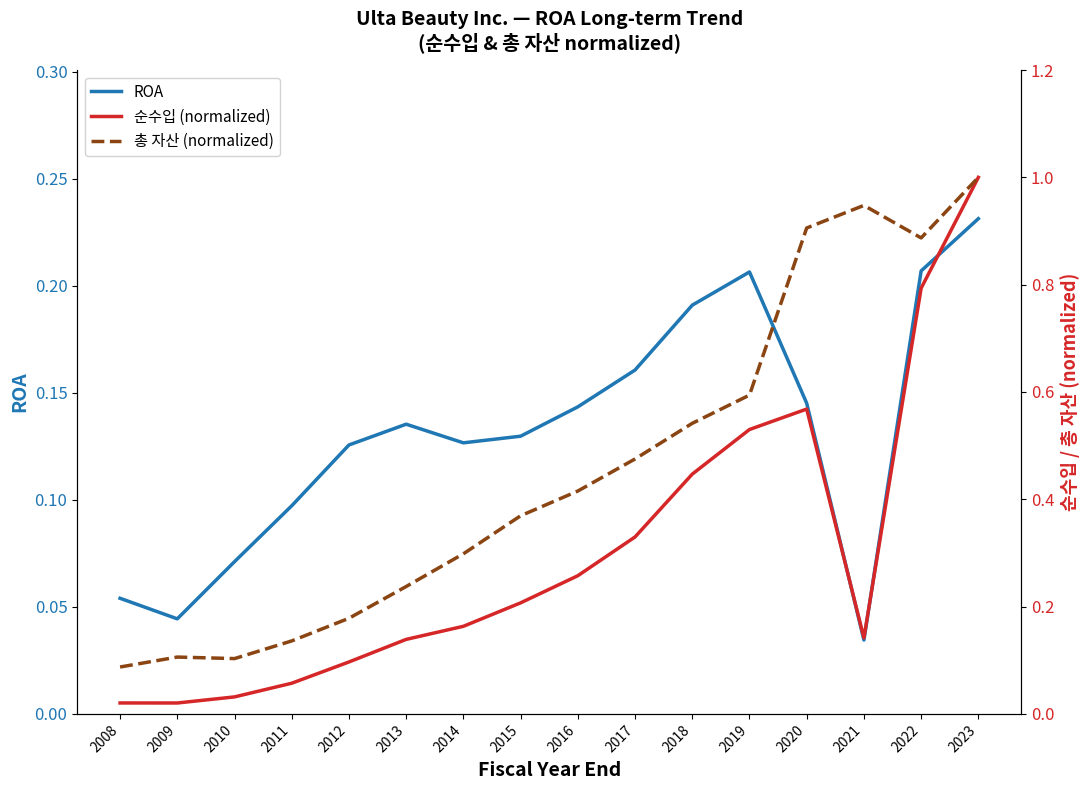

True or false: 총 자산 (normalized) has more than 0 points higher than both neighbors.

True